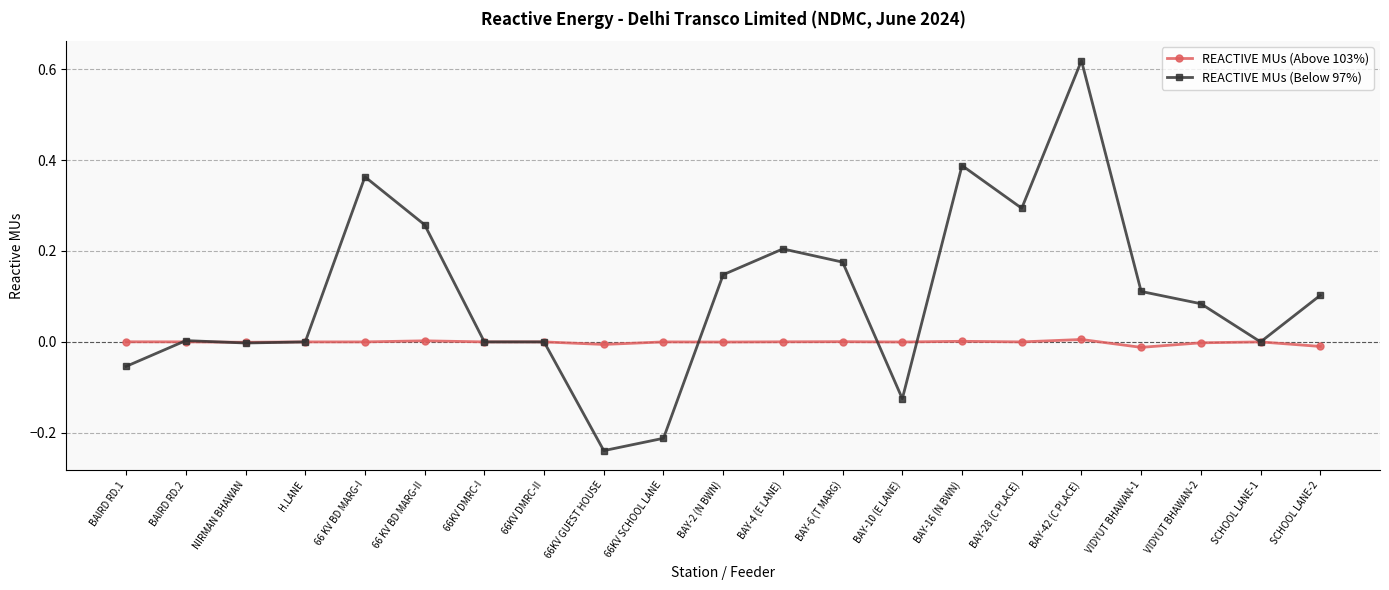

Count the number of categories in the chart.

21